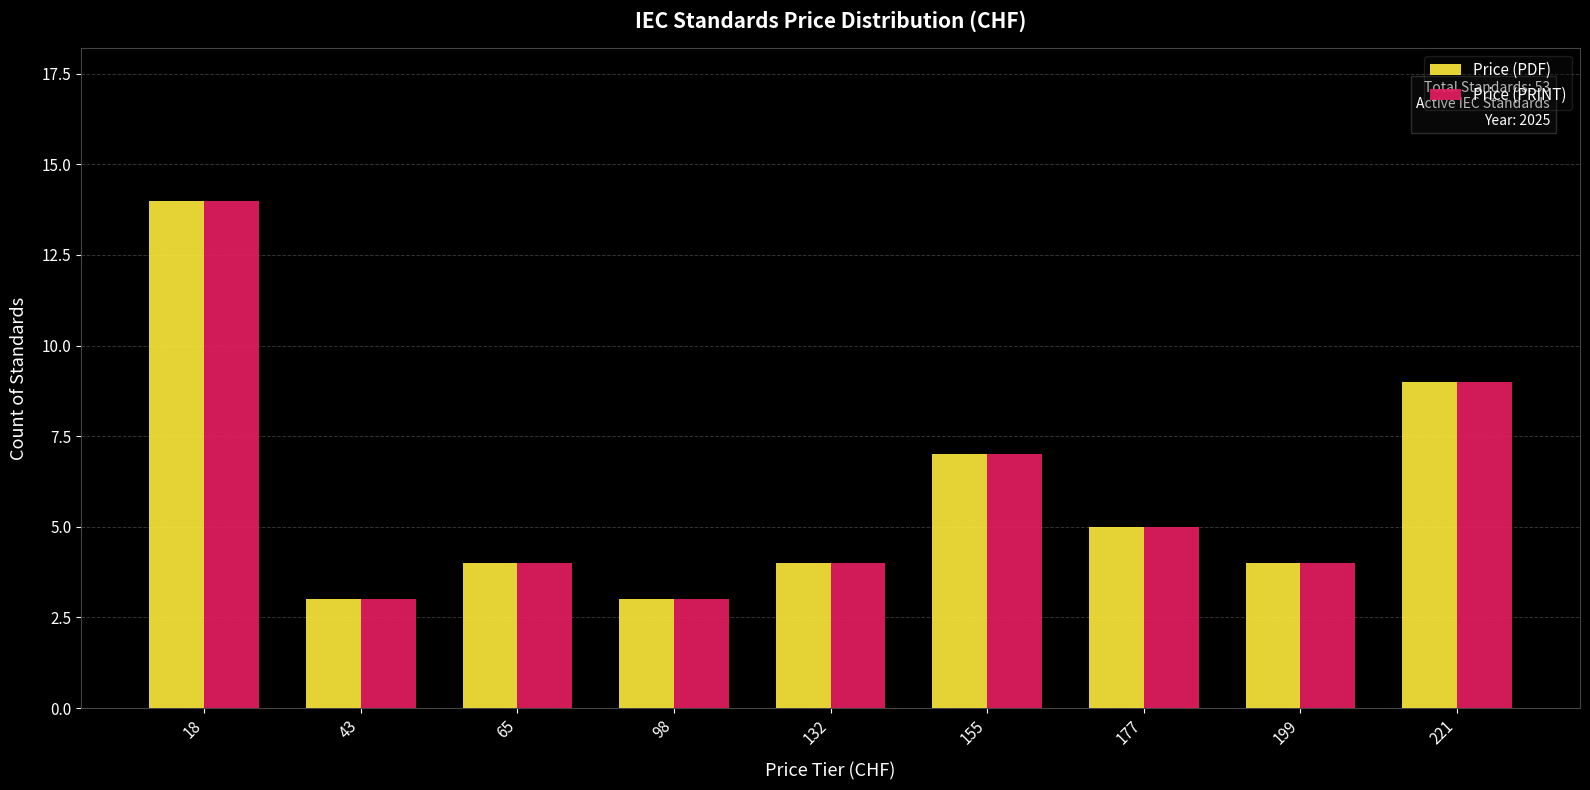

How many series are shown in this chart?

2